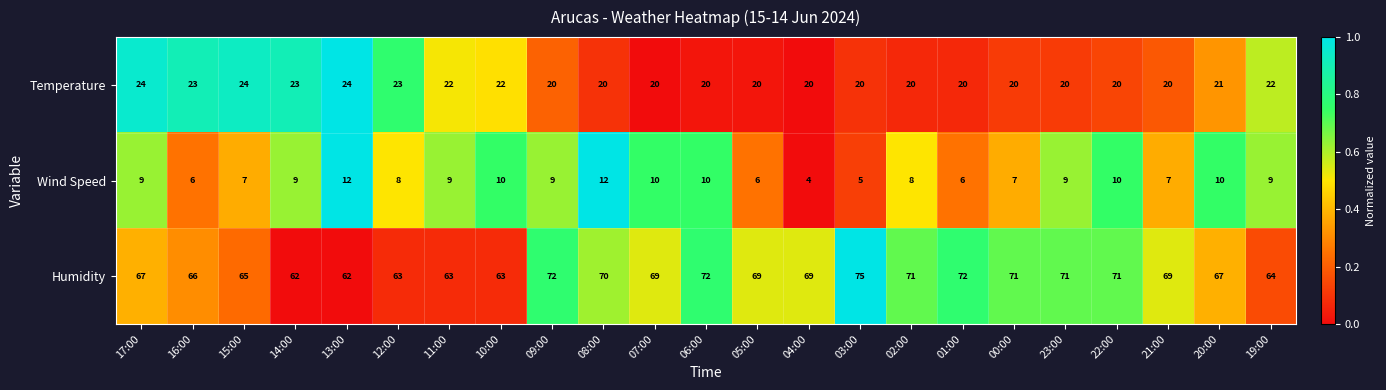

What is the average value of the Wind Speed series?

8